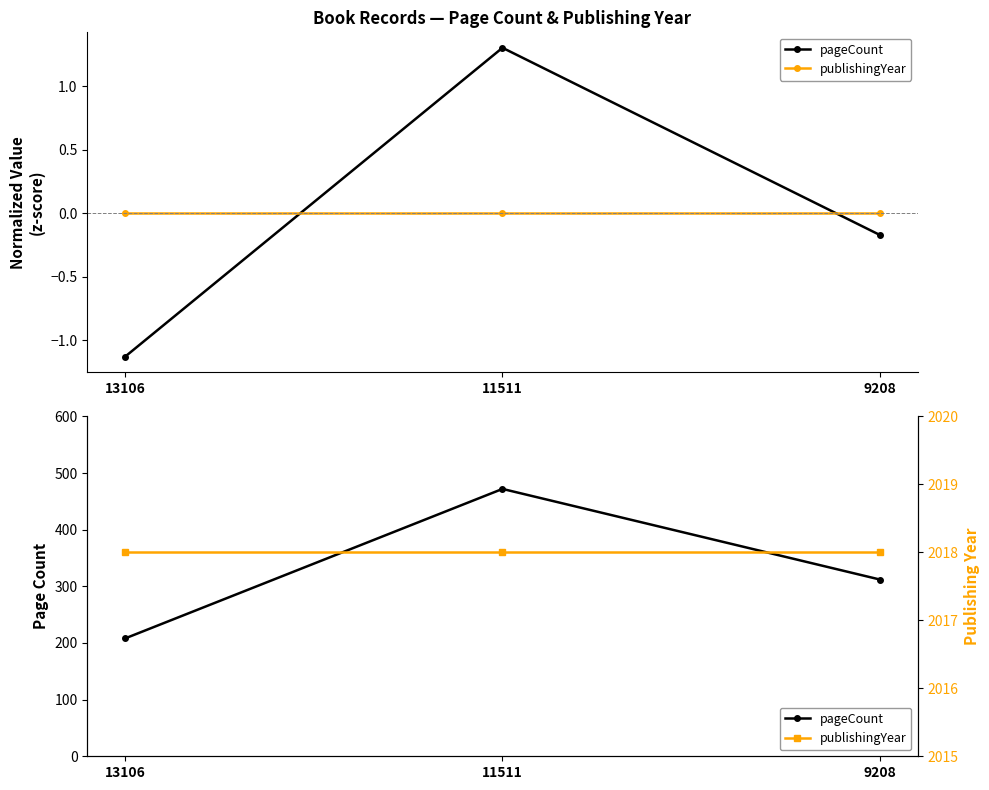

The value of pageCount at 13106 is 337. True or false?

False